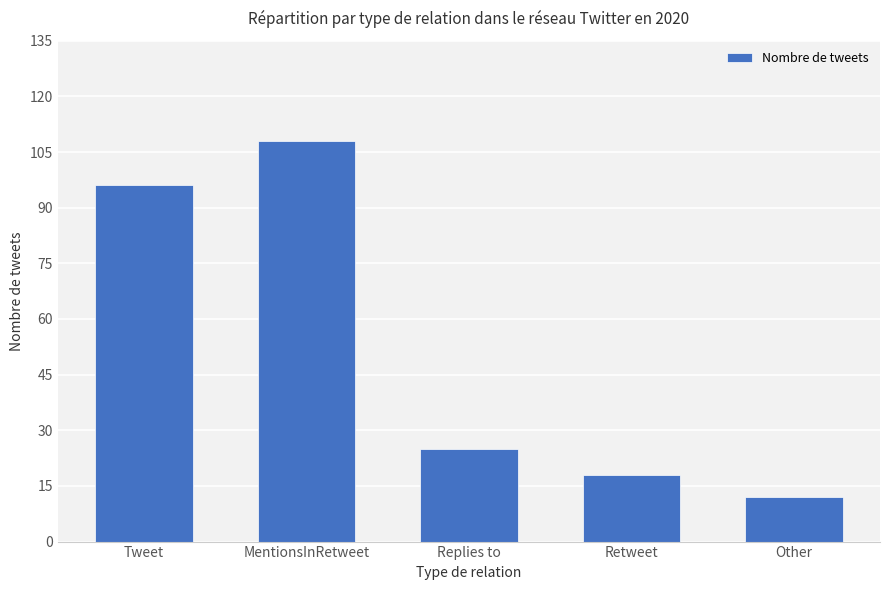

What value does the data have at Other?

12